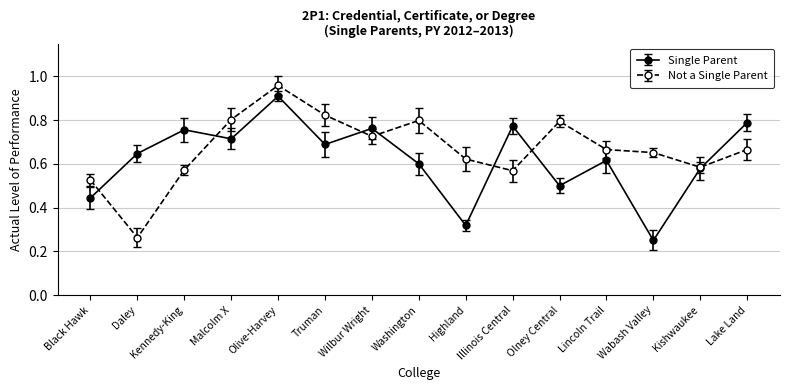

Count the Single Parent values in the range 0 to 1.

15